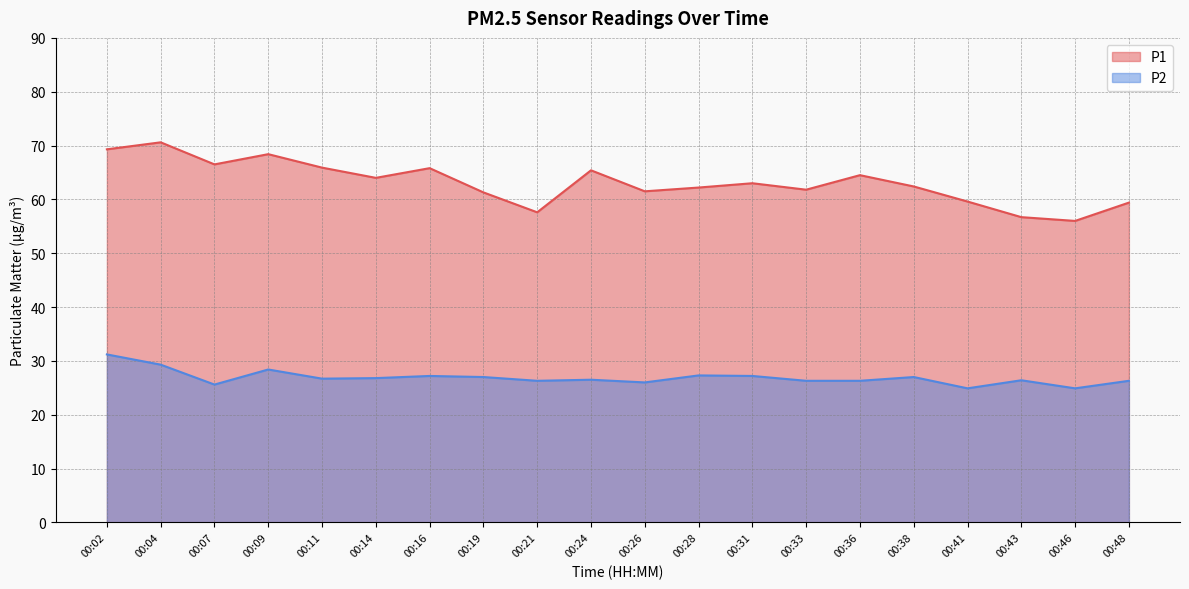

What is the difference between the P2 values at 00:04 and 00:24?

2.8